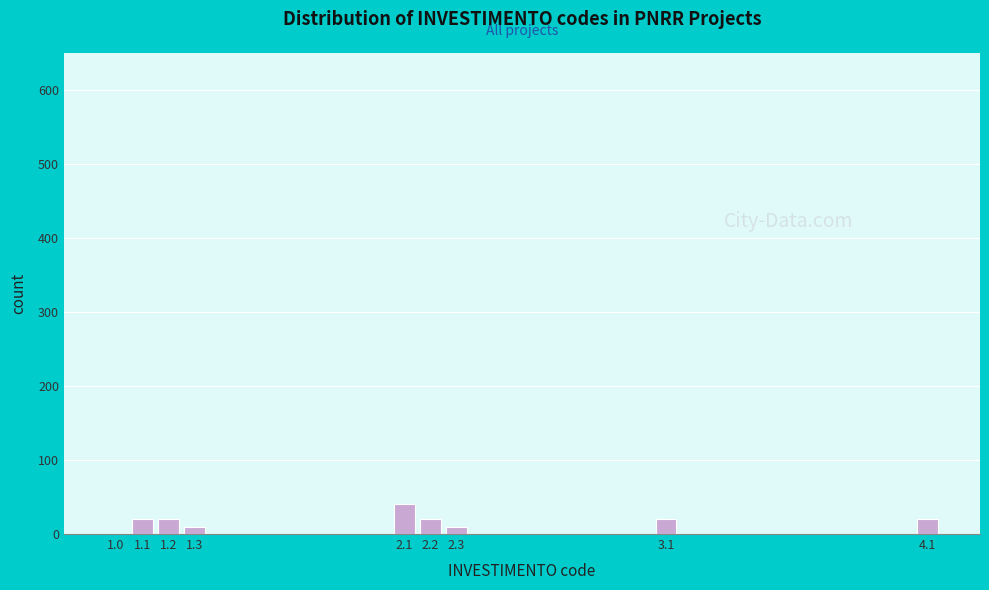

Reading right to left, transcribe all the data shown in this chart.

4.1=20	3.1=20	2.3=10	2.2=20	2.1=40	1.3=10	1.2=20	1.1=20	1.0=0